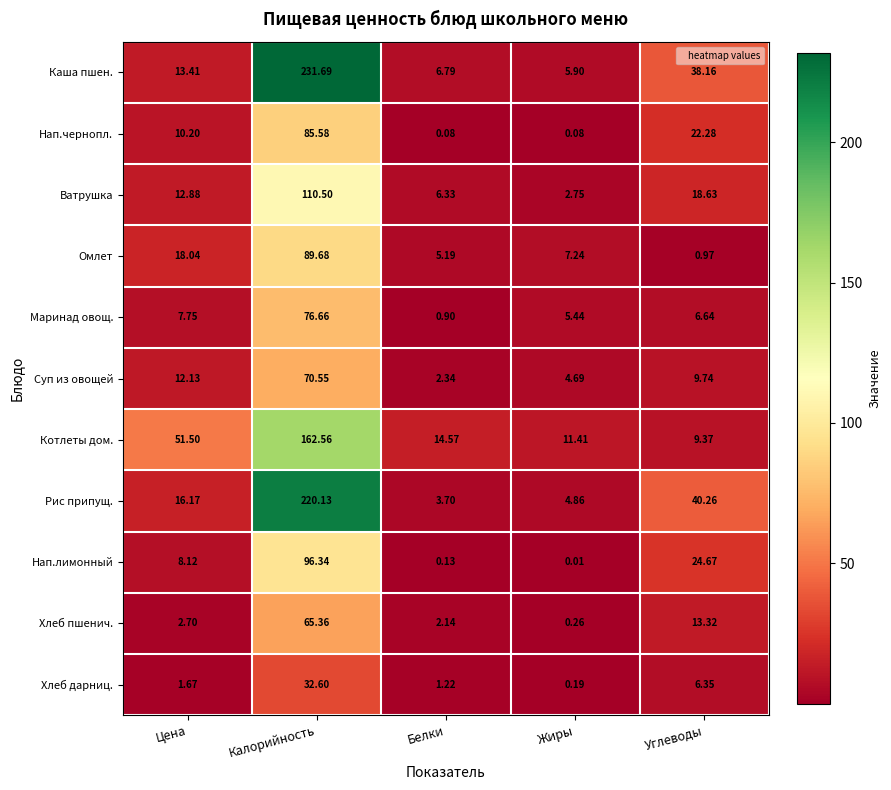

Between Белки and Жиры, which series saw the biggest shift?

Маринад овощ.